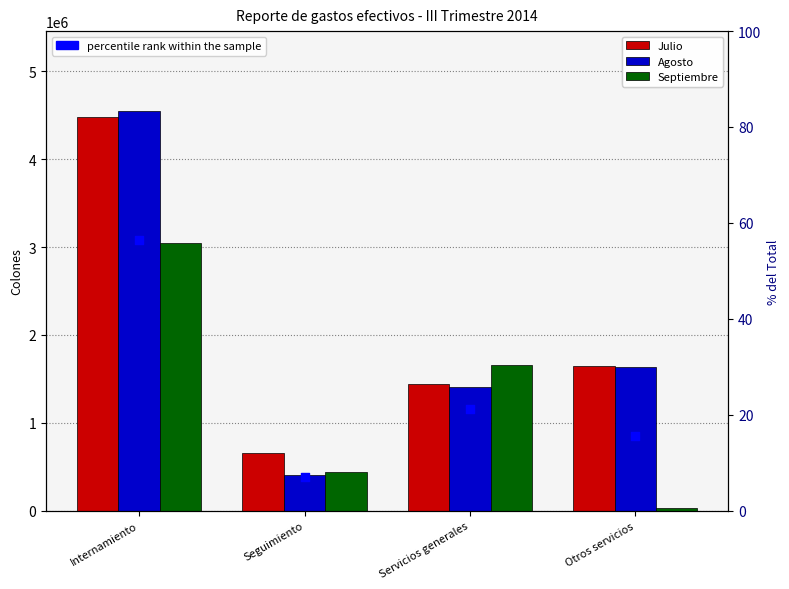

What is the total value across all series at Otros servicios?

3305815.5